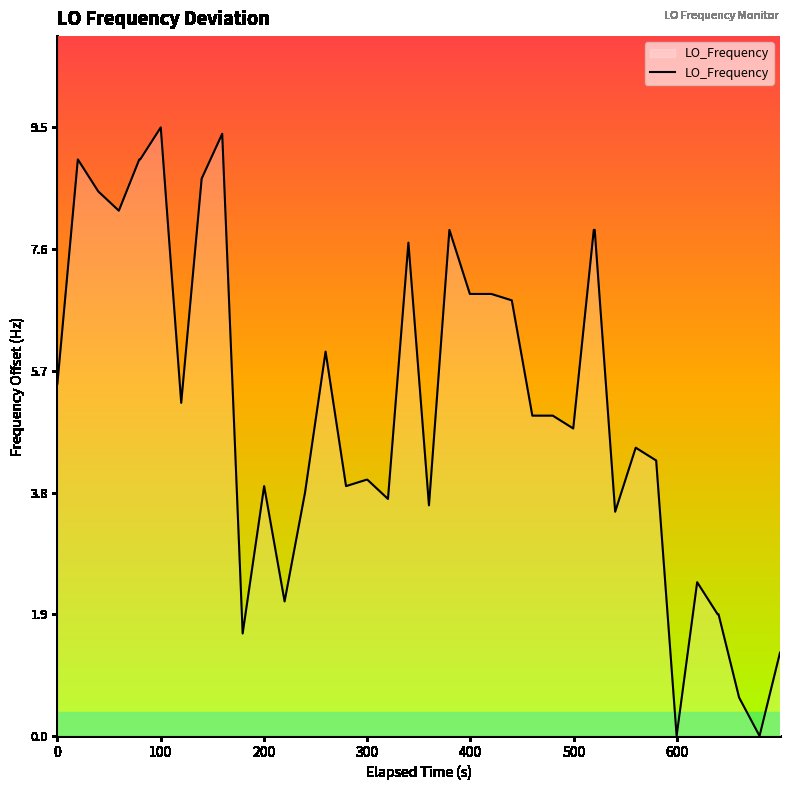

What is the maximum value shown in the chart?

9.5